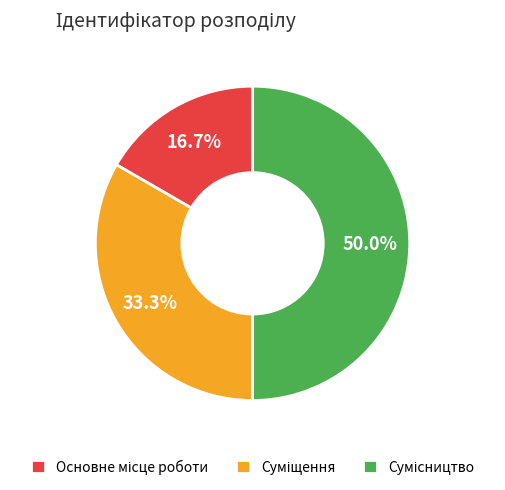

Is it true that Сумісництво is 50% of the pie?

True